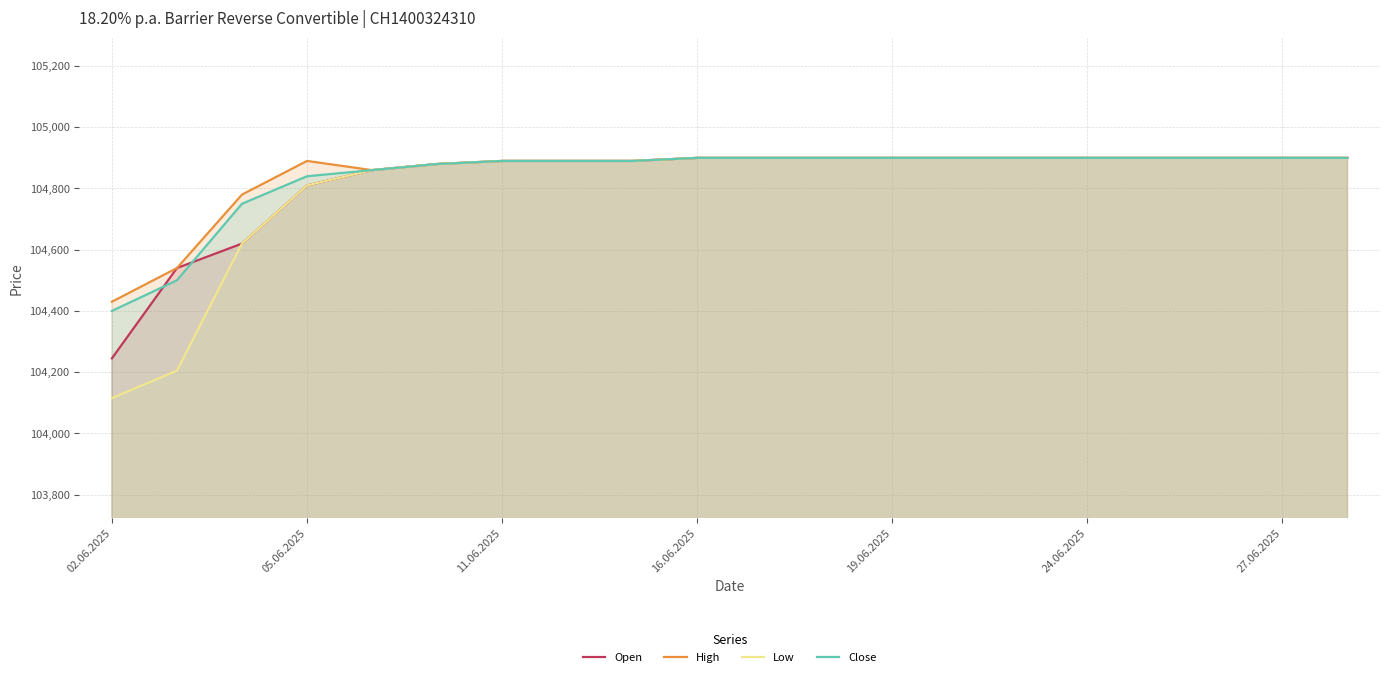

What is the lowest value of the Low series?

104115